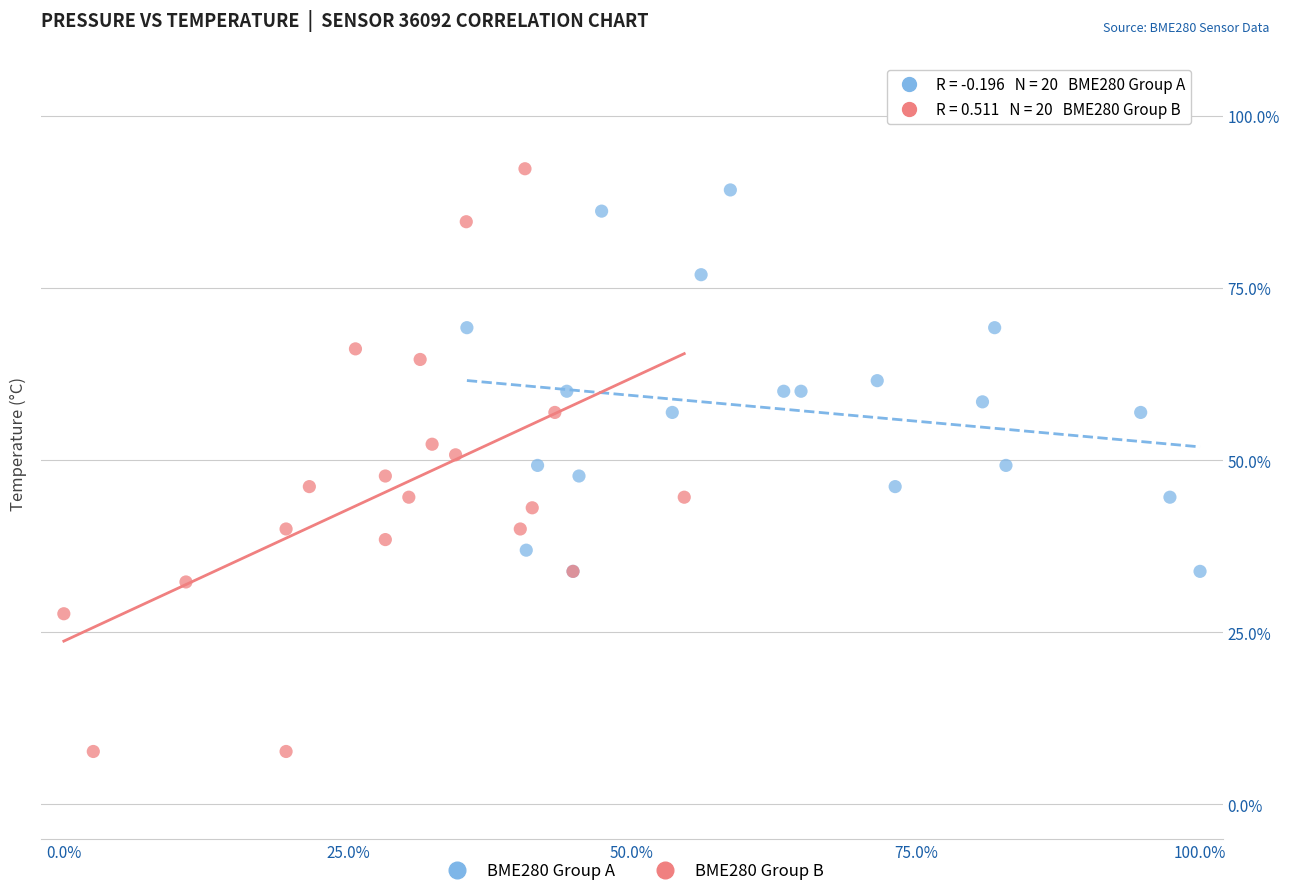

Which series has the widest spread of Y values?

BME280 Group B